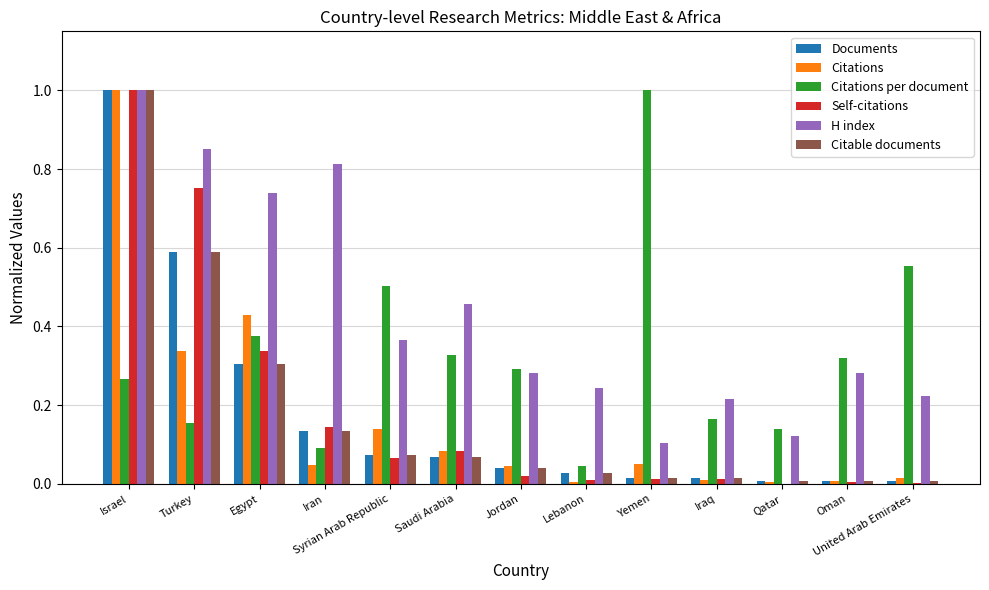

What is the maximum value for Citations per document?

1.0